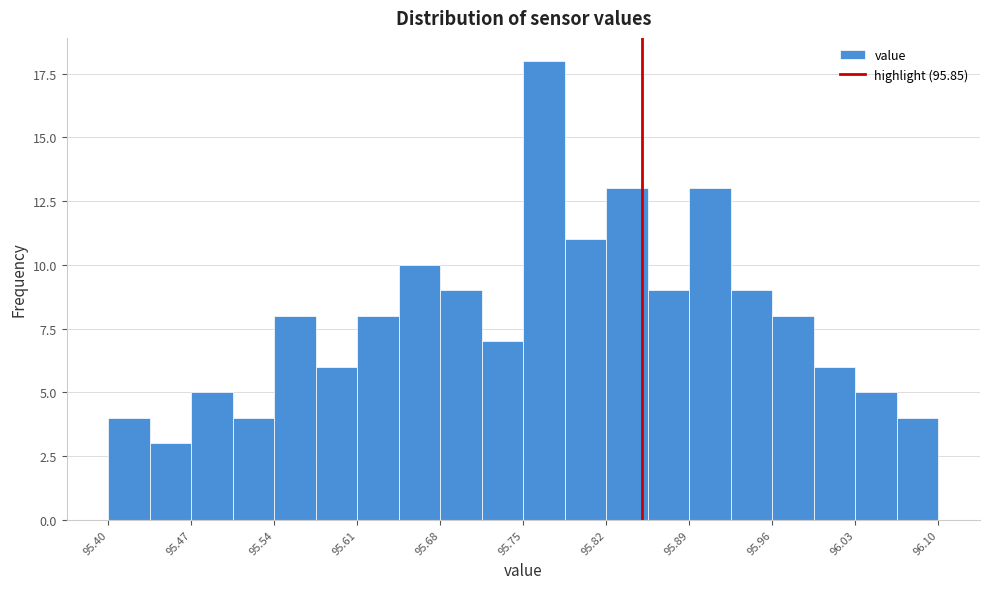

Read against the x-axis, roughly where is the centre of the tallest bar?

95.77